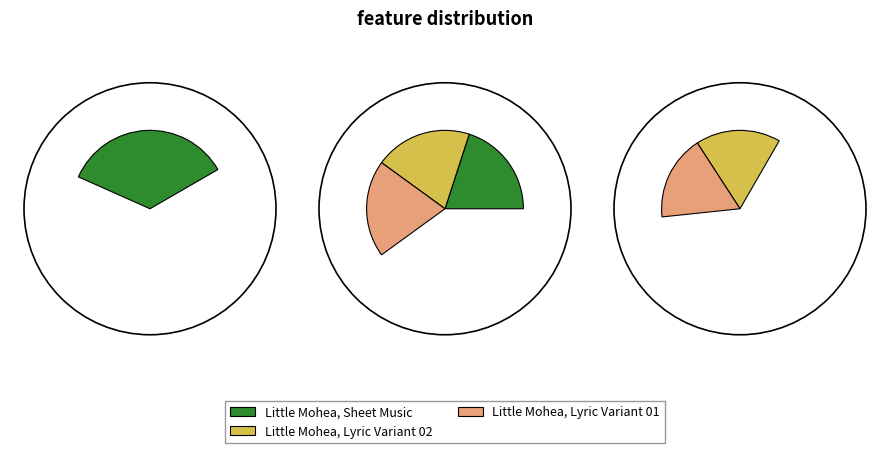

What is the smallest slice in the pie chart?

Little Mohea, Lyric Variant 01